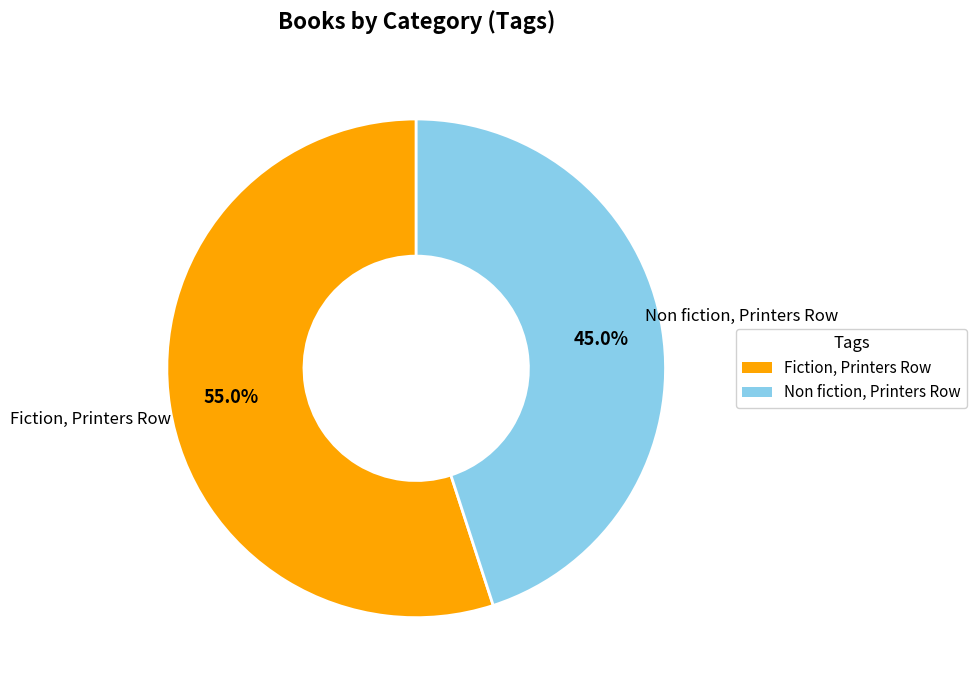

Between Fiction, Printers Row and Non fiction, Printers Row, which is larger?

Fiction, Printers Row